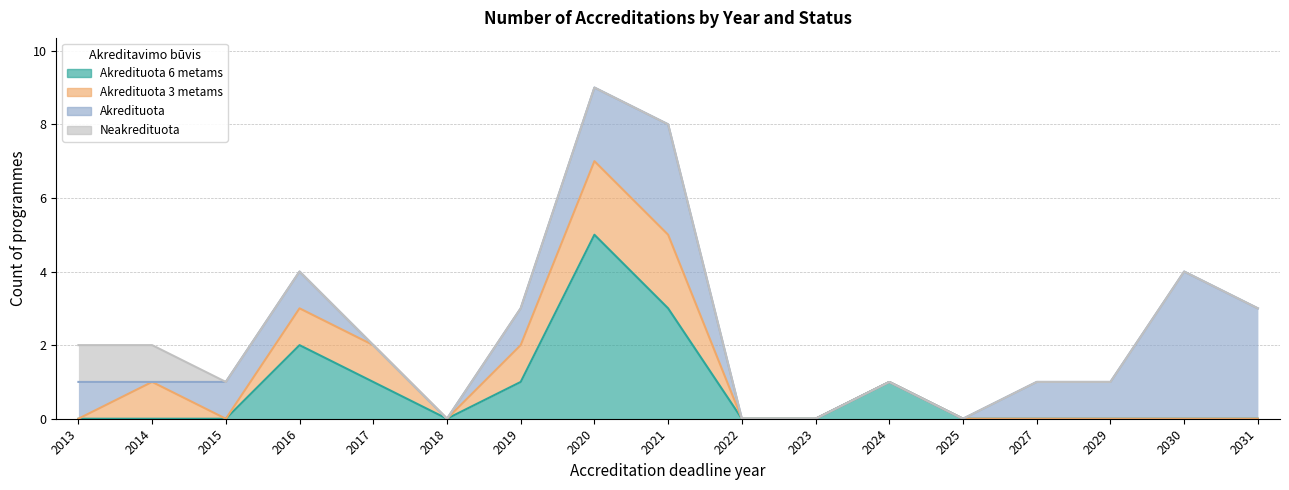

Count the number of data series in this chart.

4